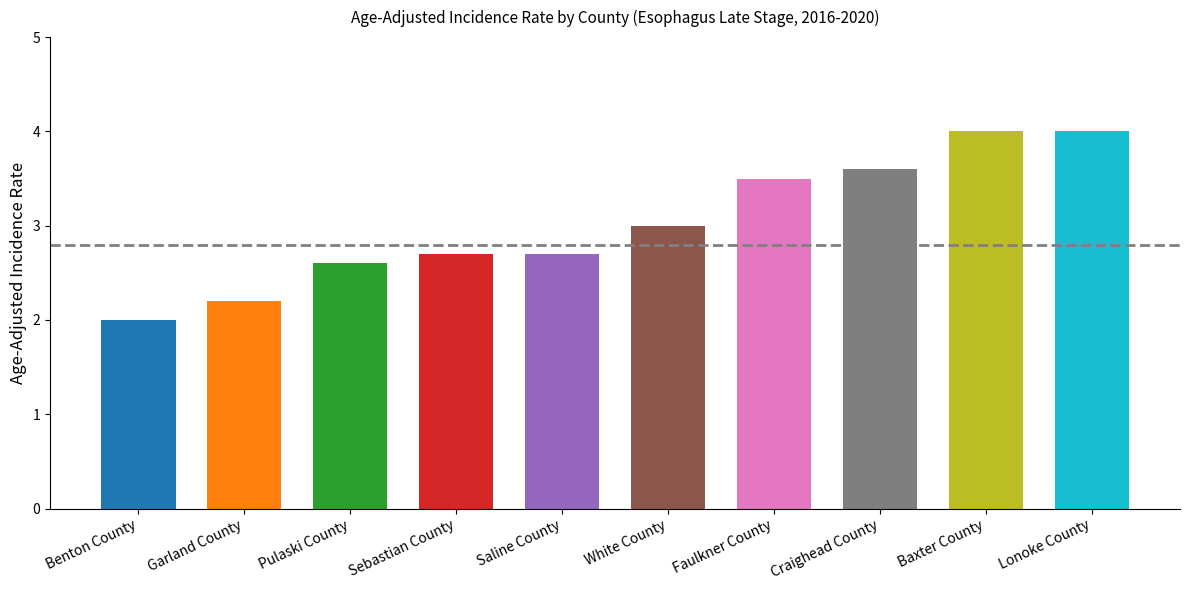

Count the values in the range 2 to 3.

6